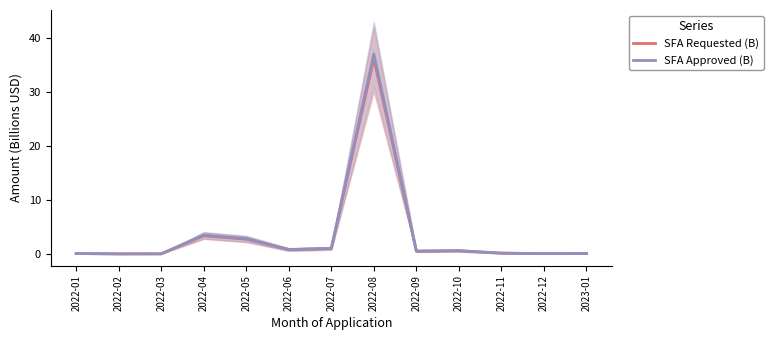

Between 2022-08 and 2022-10, which series saw the biggest shift?

SFA Approved (B)